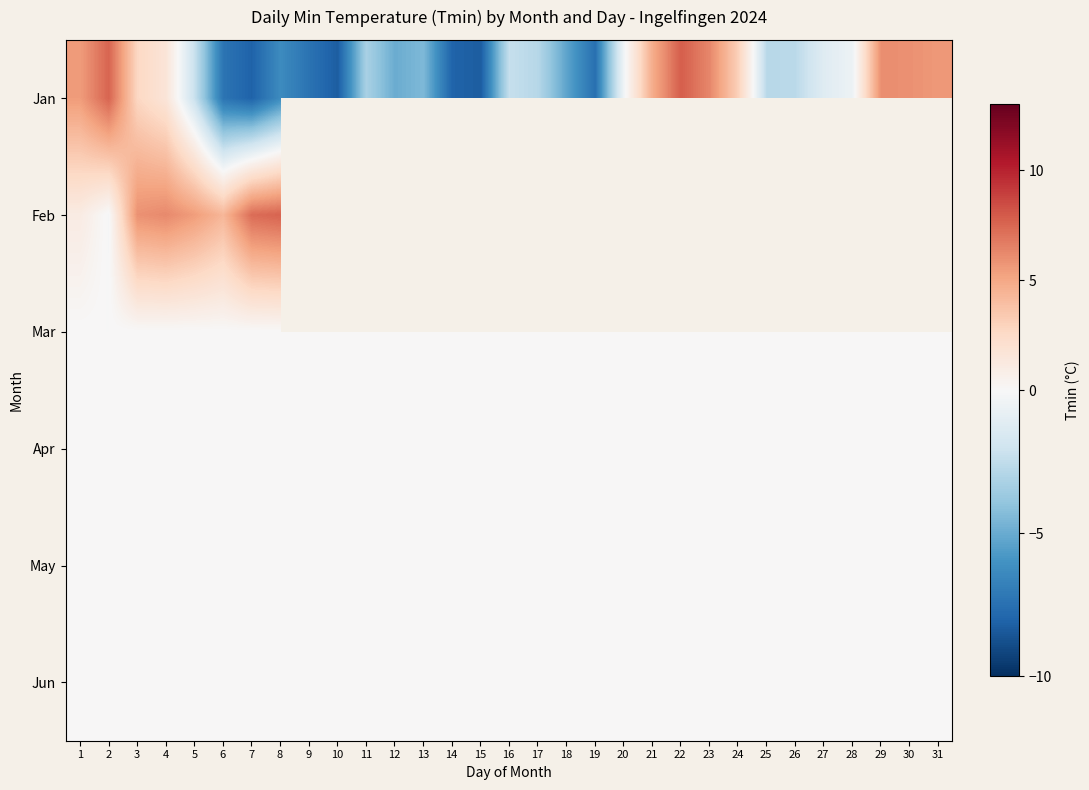

What is the minimum value shown in the chart?

-8.3